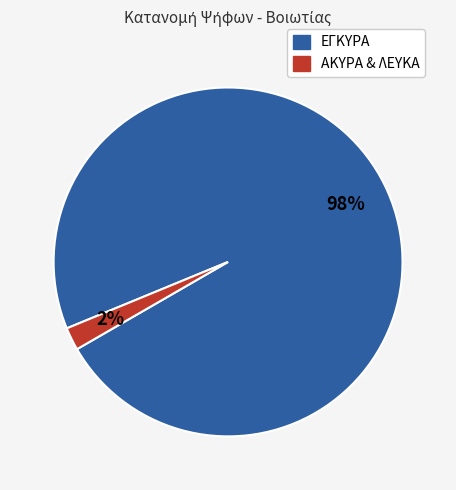

Is there a majority slice in this chart?

Yes